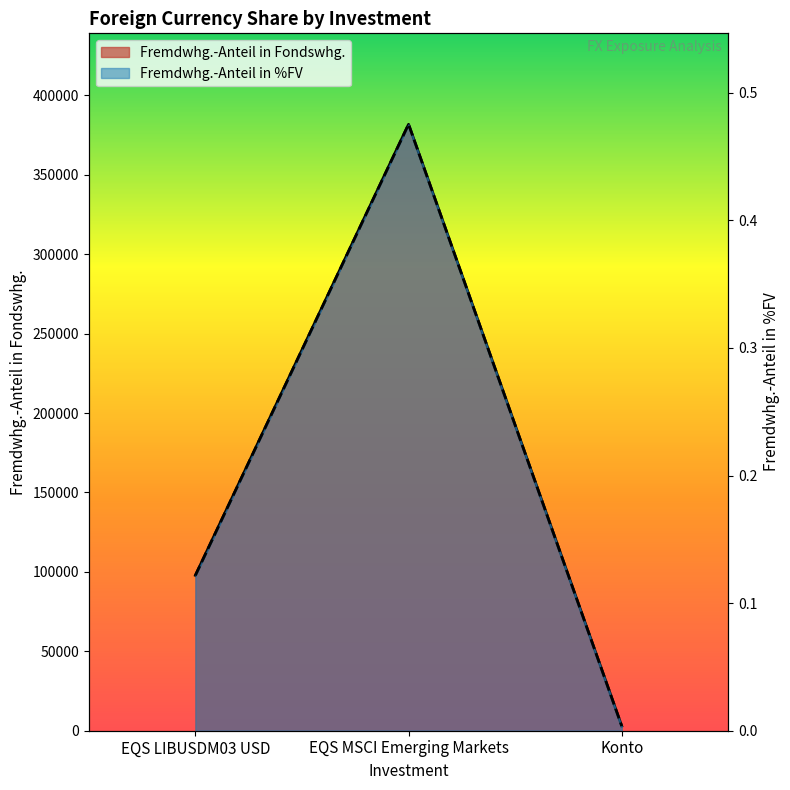

What is the difference between the highest and lowest values at EQS MSCI Emerging Markets?

381829.7